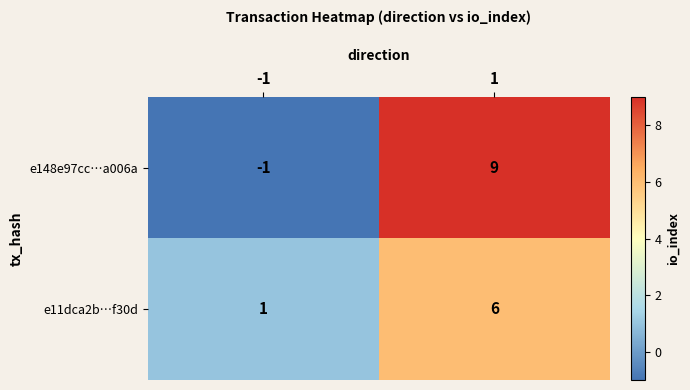

The value of e148e97cc…a006a at -1 is -1. True or false?

True